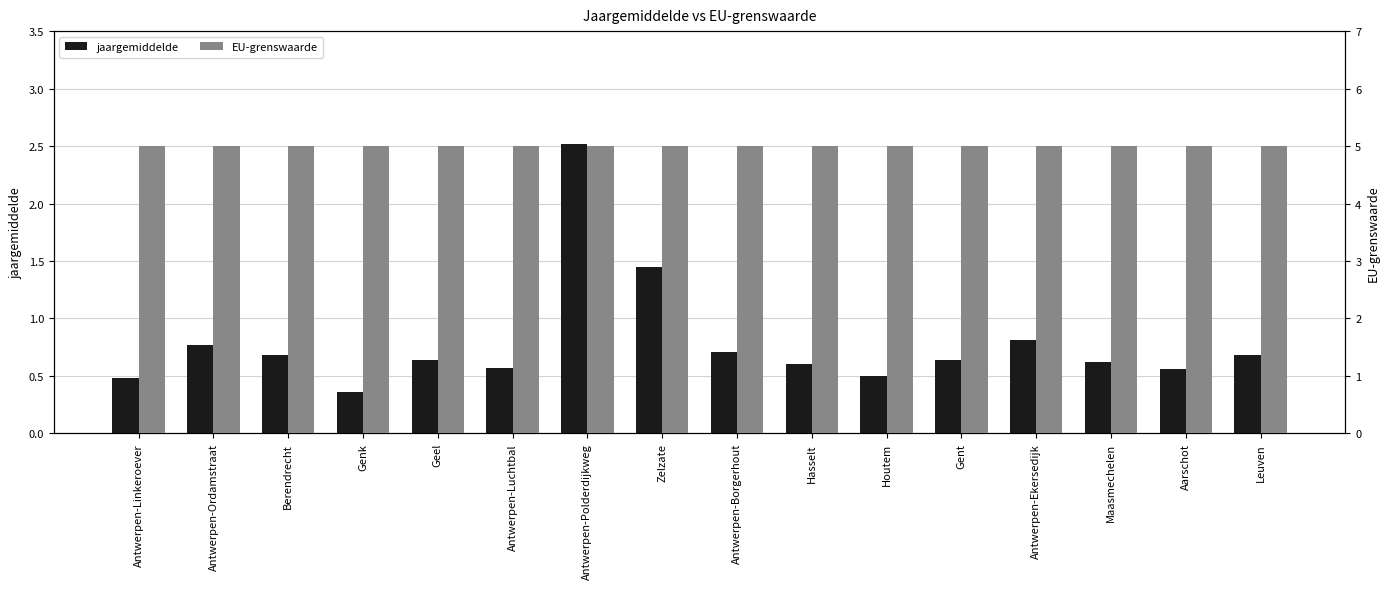

Does the chart contain stacked bars?

No